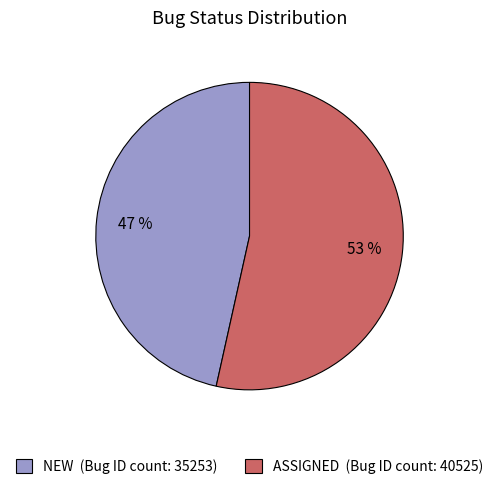

True or false: ASSIGNED accounts for 53% of the total.

True